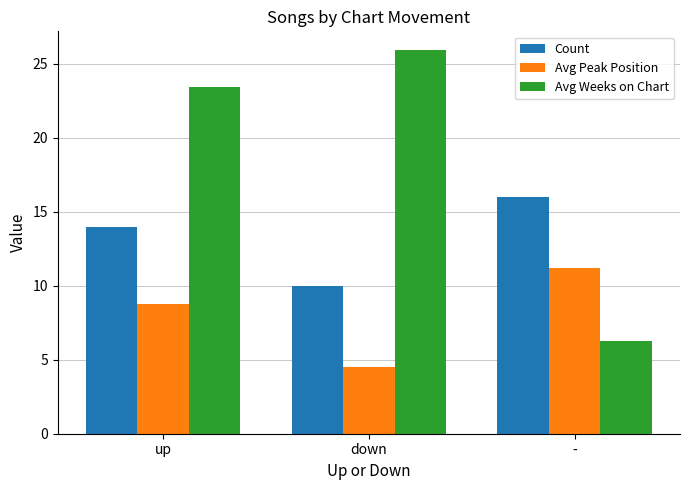

What is the spread (max minus min) of values at down?

21.4